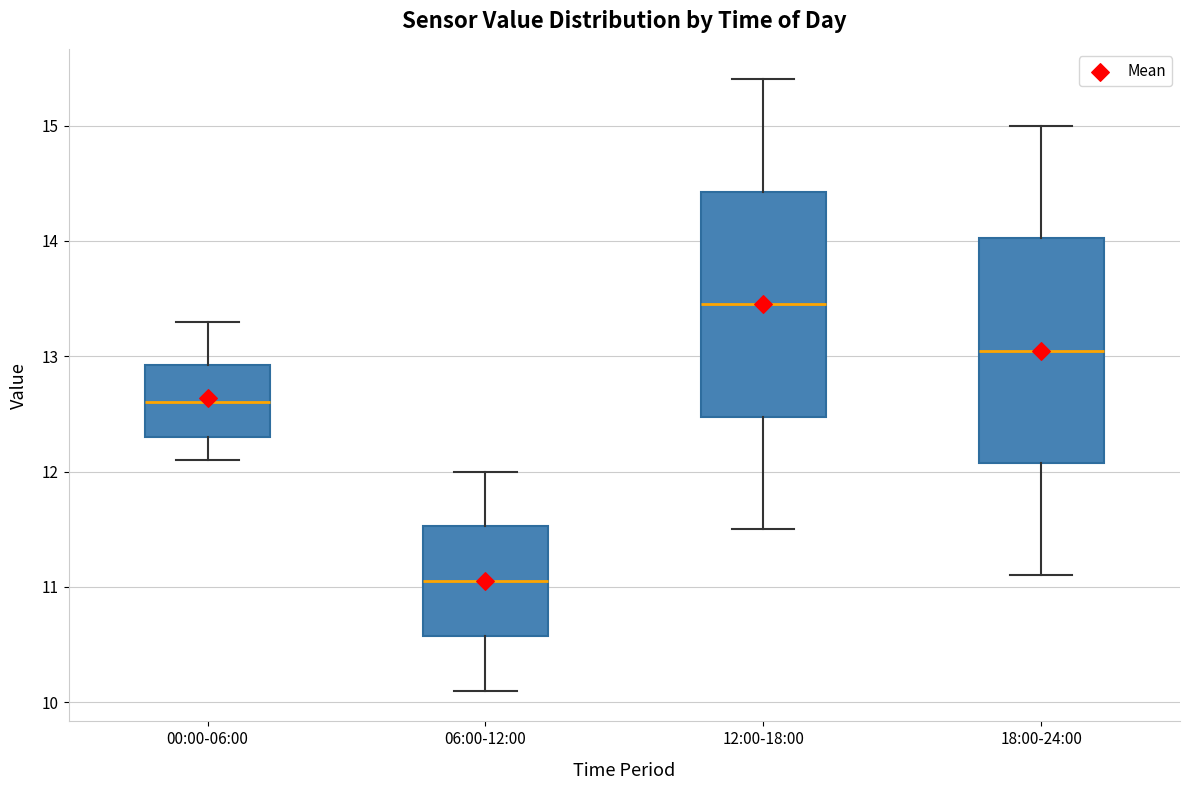

Reading left to right, transcribe this box plot: for each box, give where its median line is, the range the box spans, and where its two whiskers end, as read against the y-axis. The values are not printed on the chart, so give them approximately, as read against the axis.

00:00-06:00: median 12.6, box 12.3 to 12.9, whiskers 12.1 to 13.3
06:00-12:00: median 11.1, box 10.6 to 11.5, whiskers 10.1 to 12.0
12:00-18:00: median 13.5, box 12.5 to 14.4, whiskers 11.5 to 15.4
18:00-24:00: median 13.1, box 12.1 to 14.0, whiskers 11.1 to 15.0